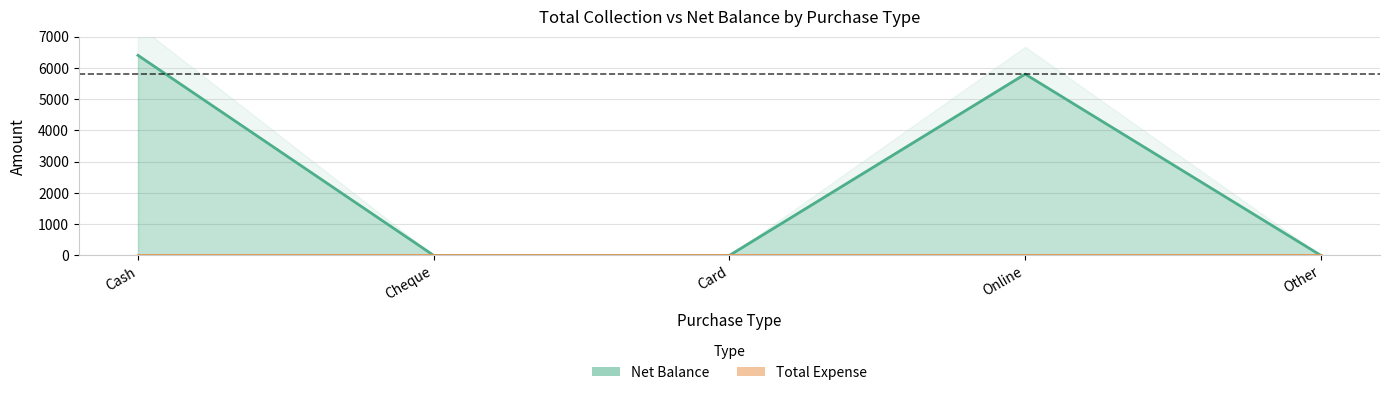

What is the difference between the maximum and minimum values?

6400